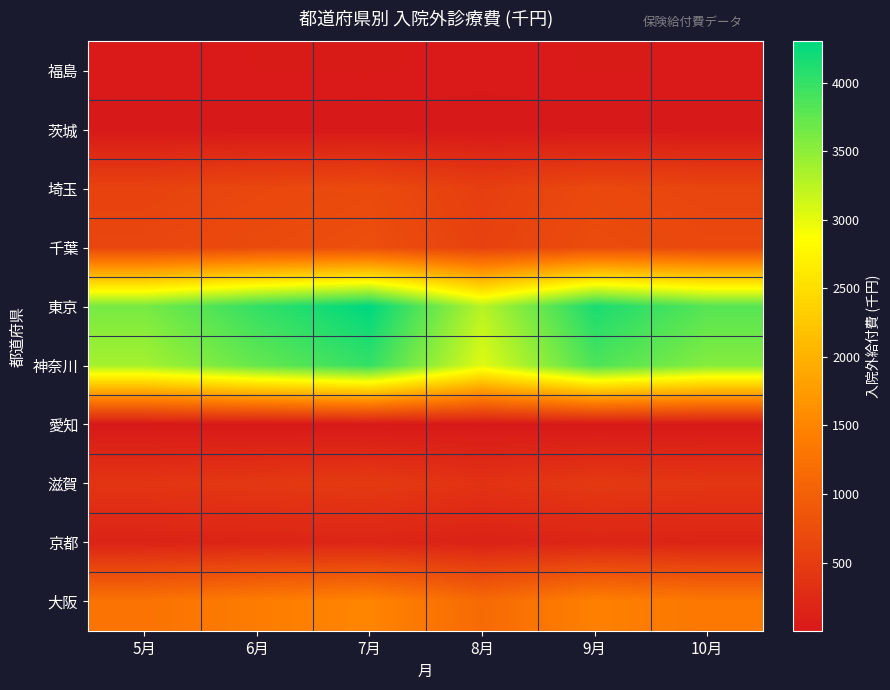

Which series has the largest range (max minus min)?

東京